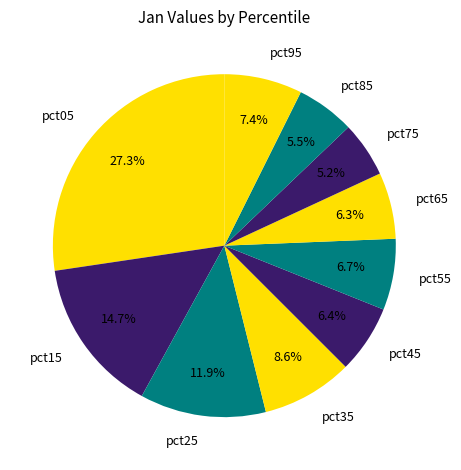

Is there any slice that represents more than half of the pie?

No